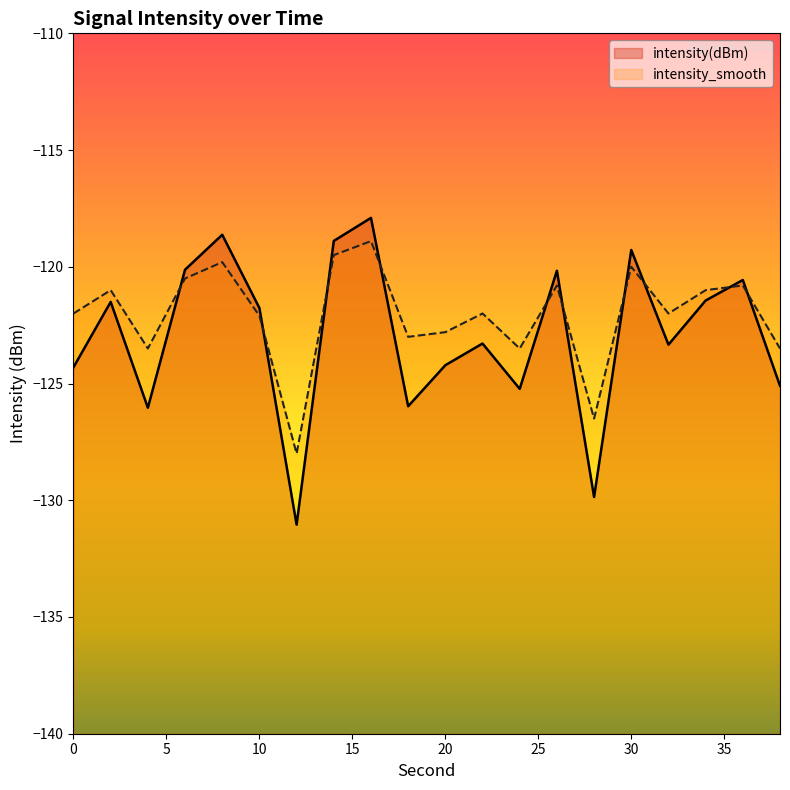

Which series has the largest total across all categories?

intensity_smooth